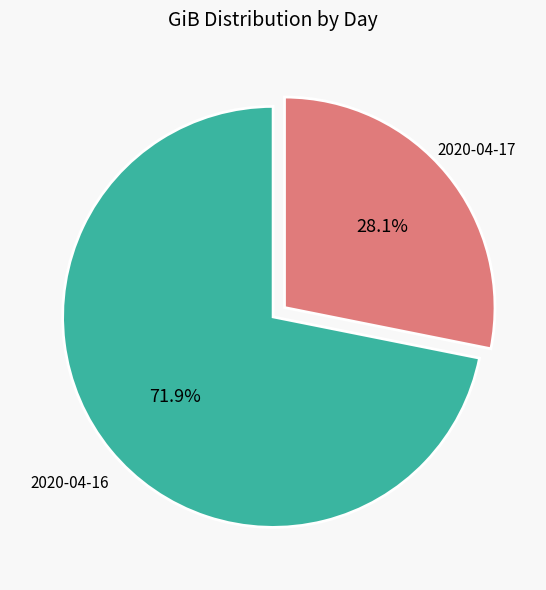

What is the ratio of the value at 2020-04-16 to the value at 2020-04-17?

2.6